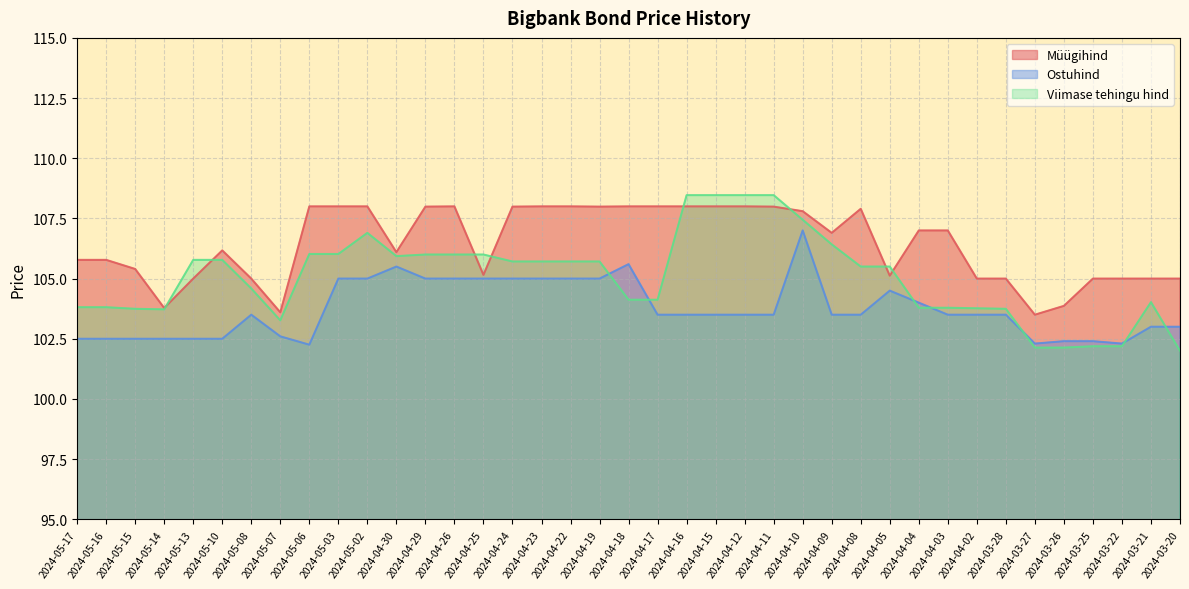

What is the maximum value shown in the chart?

108.5